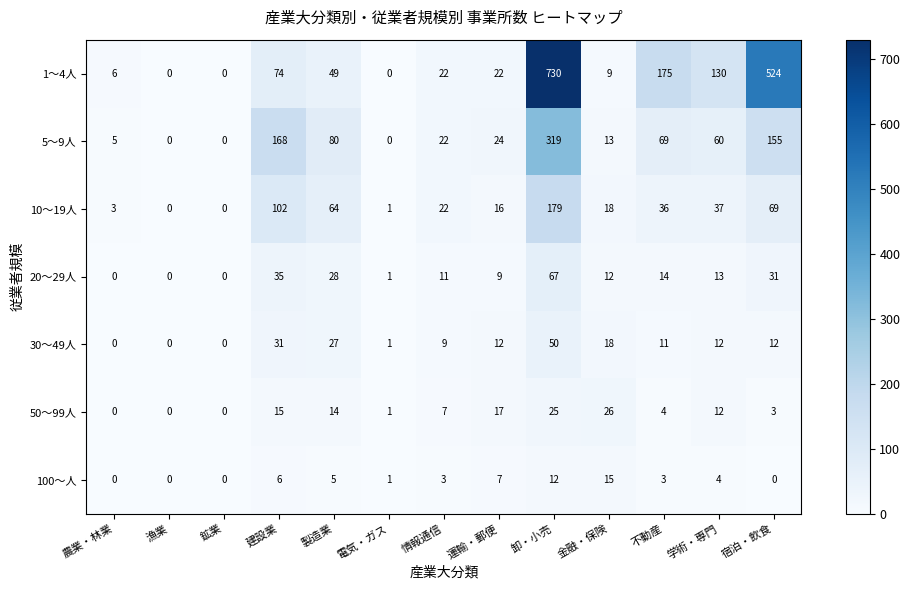

Which series has the widest spread of values?

1～4人